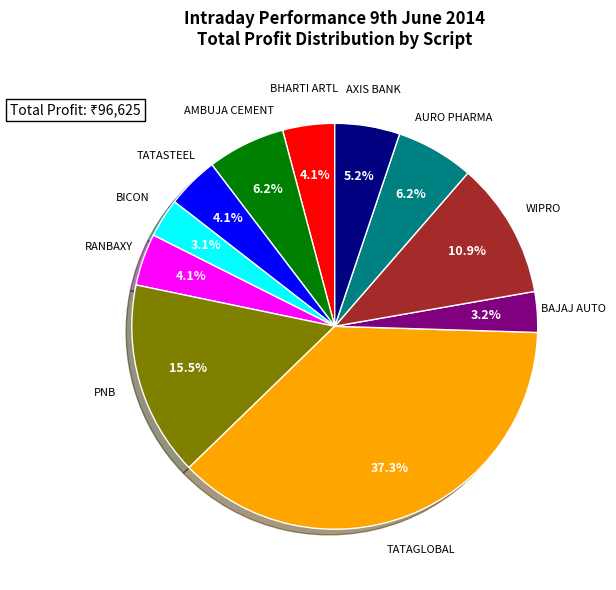

Does any single category account for the majority?

No